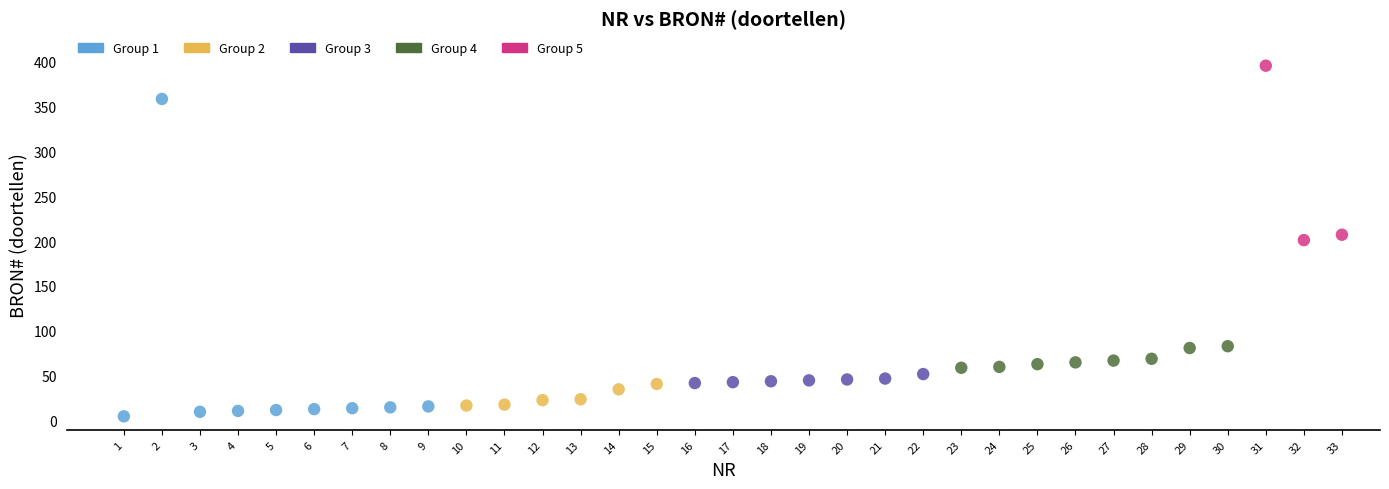

What are all the series names shown in the legend?

Group 1, Group 2, Group 3, Group 4, Group 5